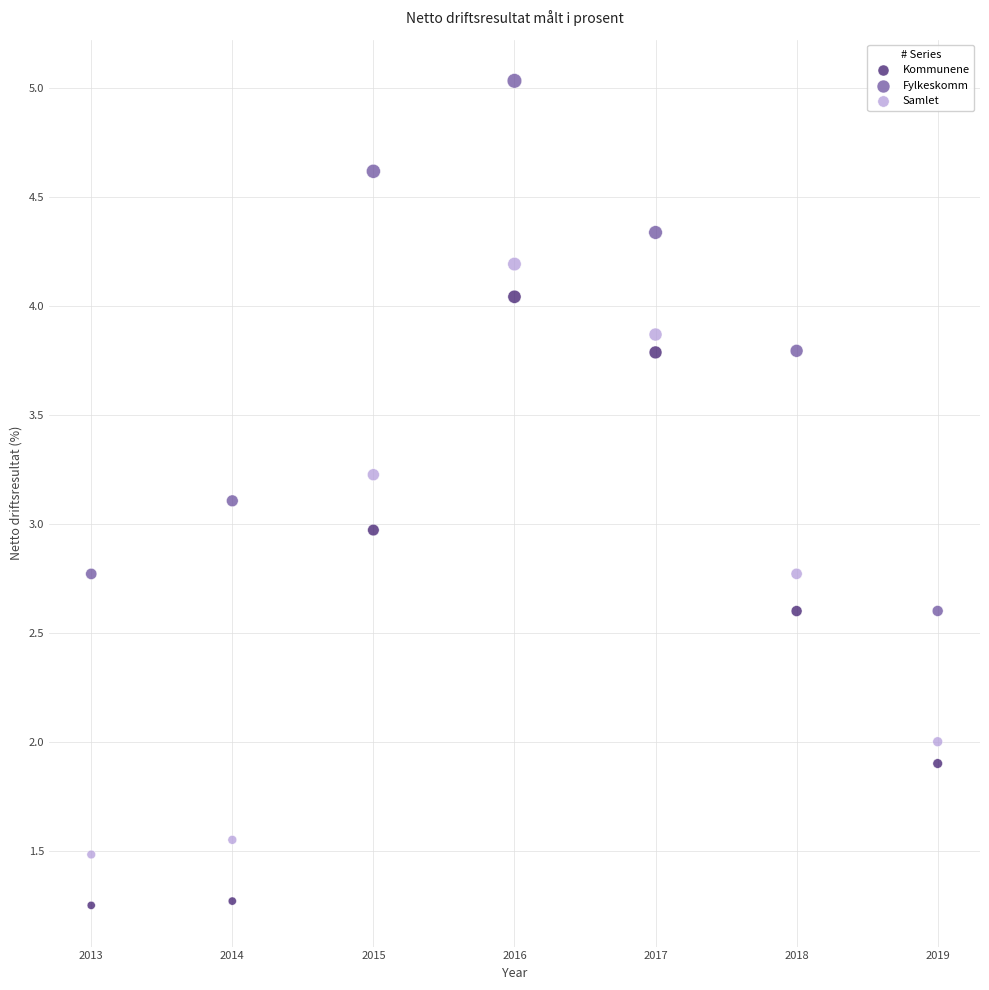

Which series has the widest spread of Y values?

Kommunene